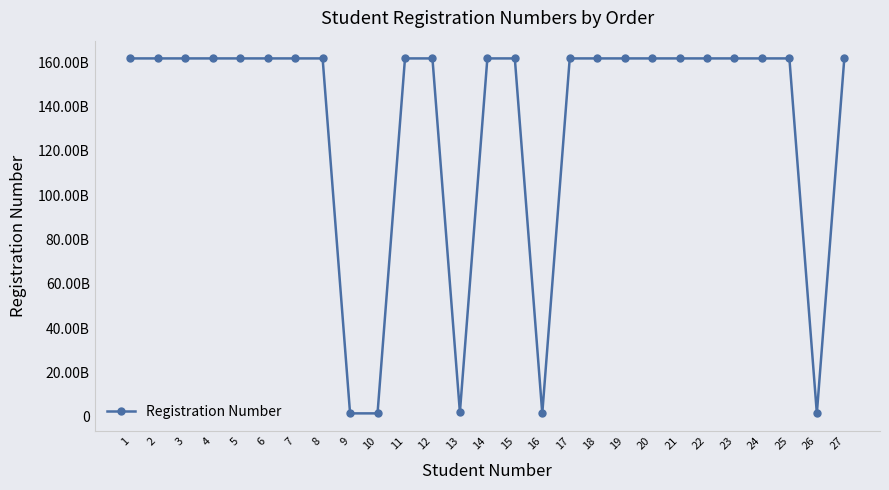

Is this an area chart (filled region under the line)?

No